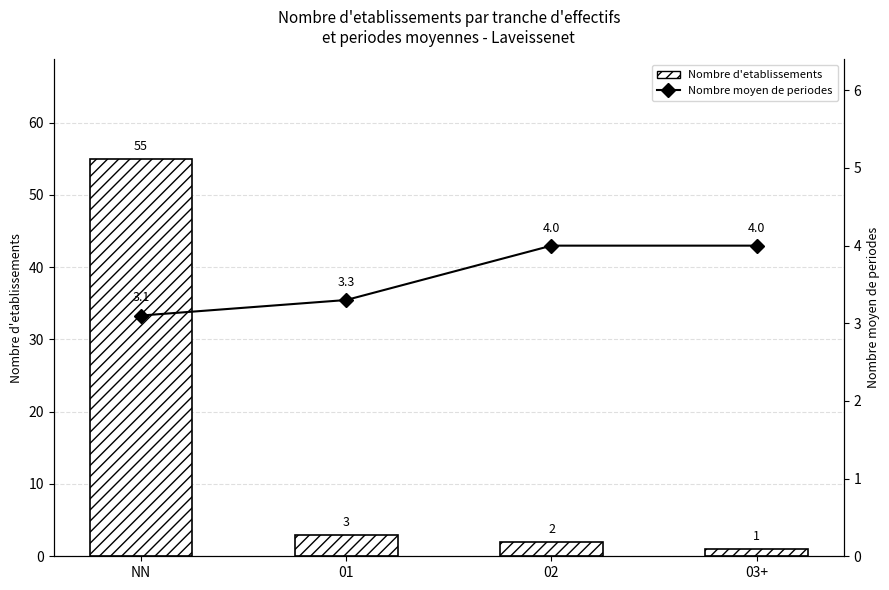

At which label is Nombre d'etablissements closest to 28?

01